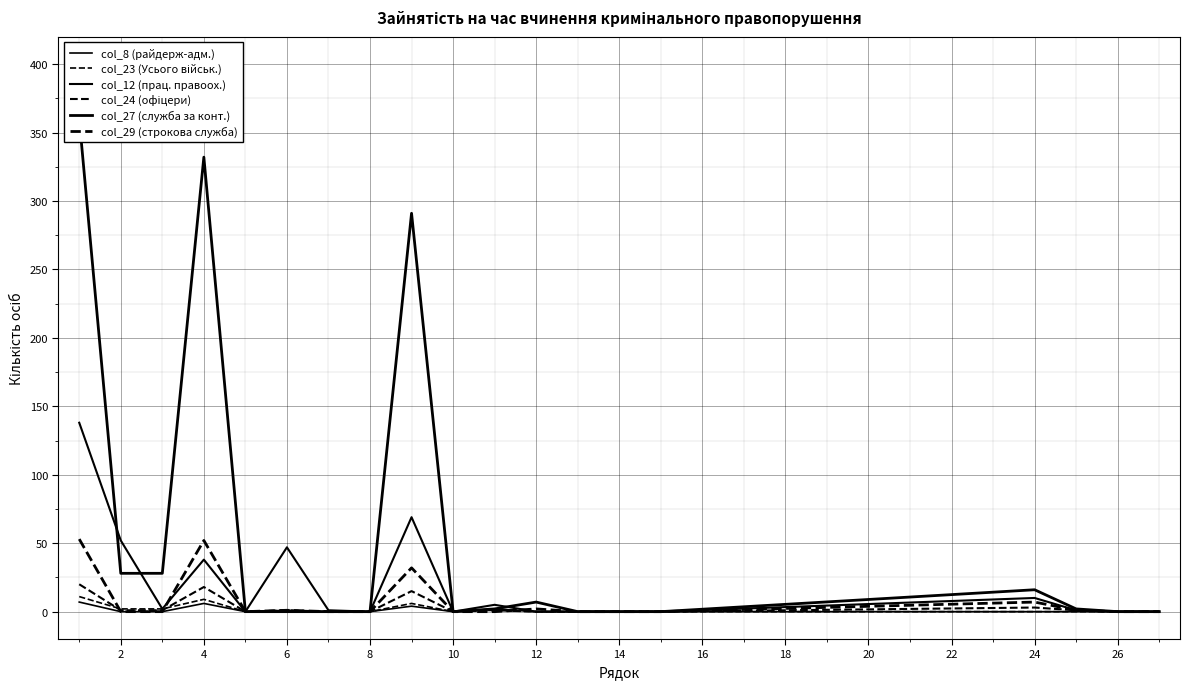

What is the average value of the col_29 (строкова служба) series?

8